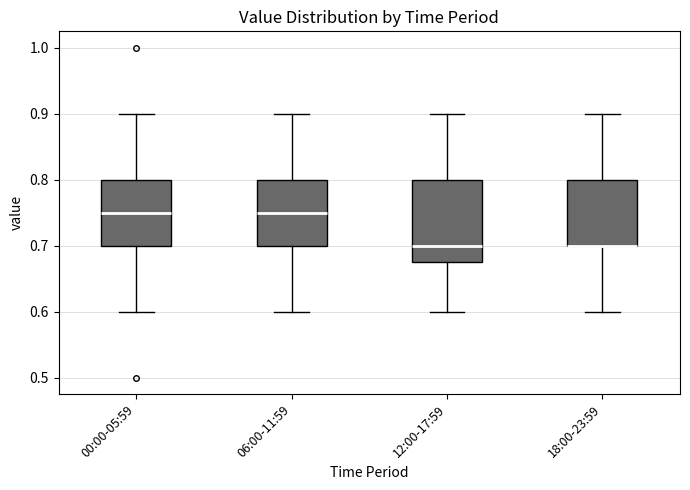

Where does the lower whisker of the box for 06:00-11:59 end on the y-axis? The values are not printed on the chart, so give them approximately, as read against the axis.

0.60